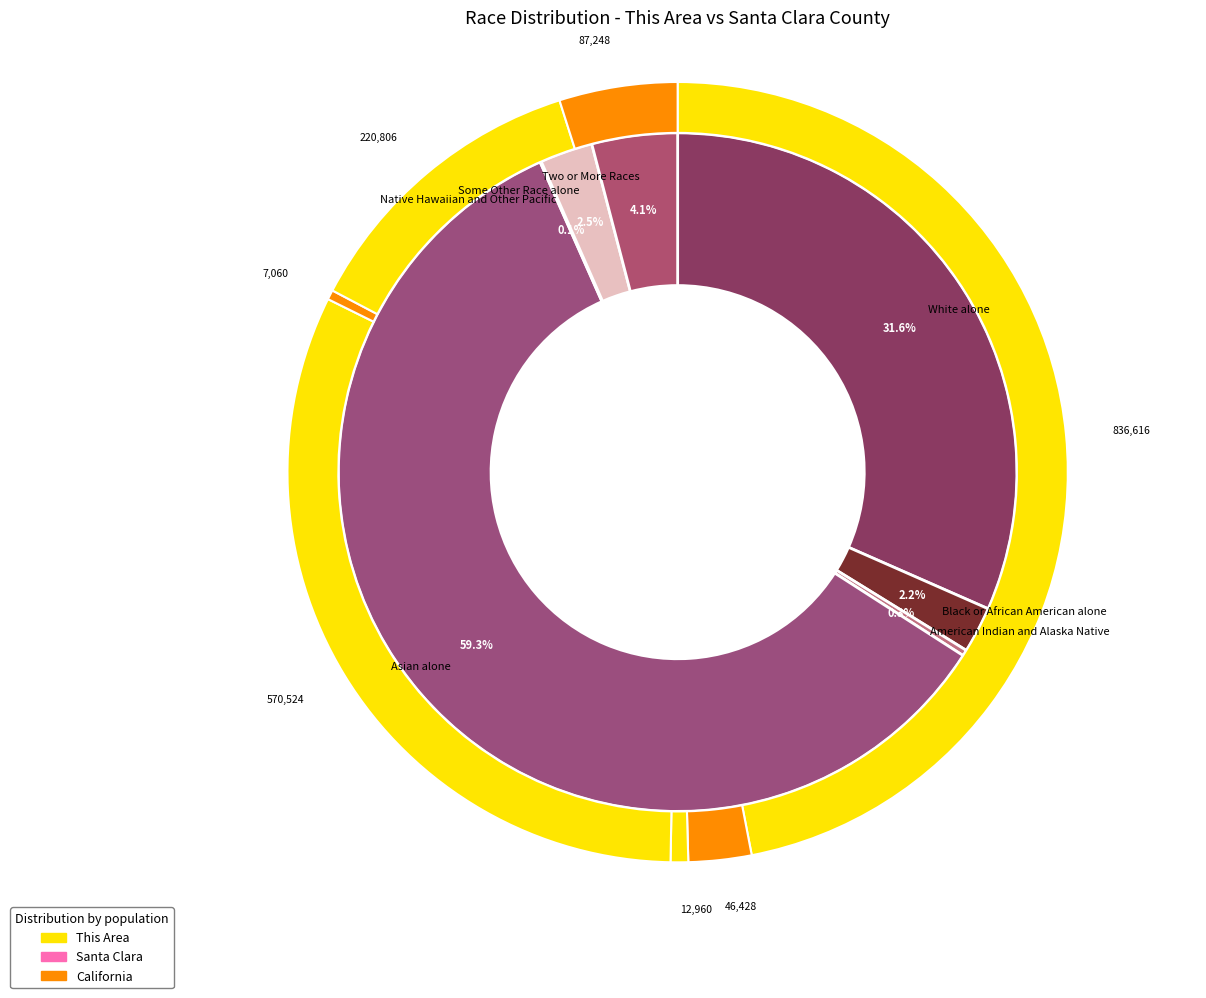

To the nearest percent, what is the combined percentage of california and 4?

1%